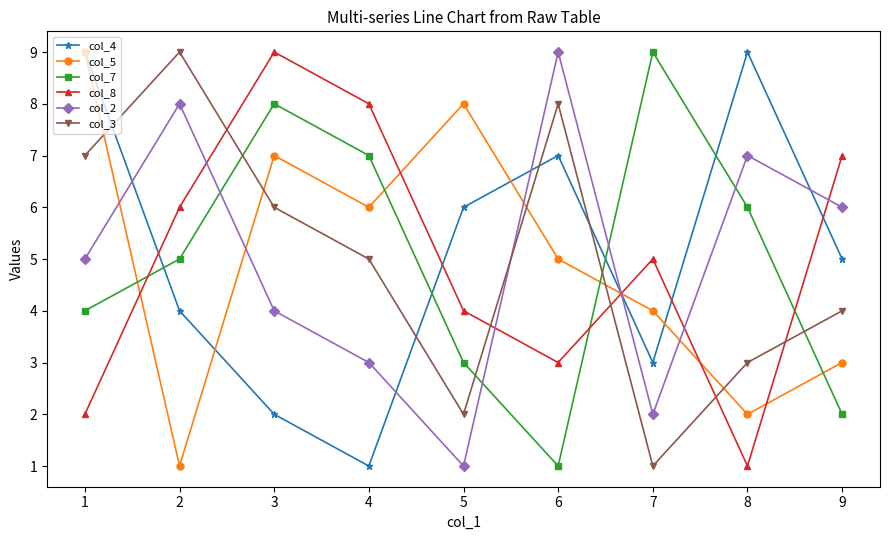

How many times do col_7 and col_4 cross each other?

4